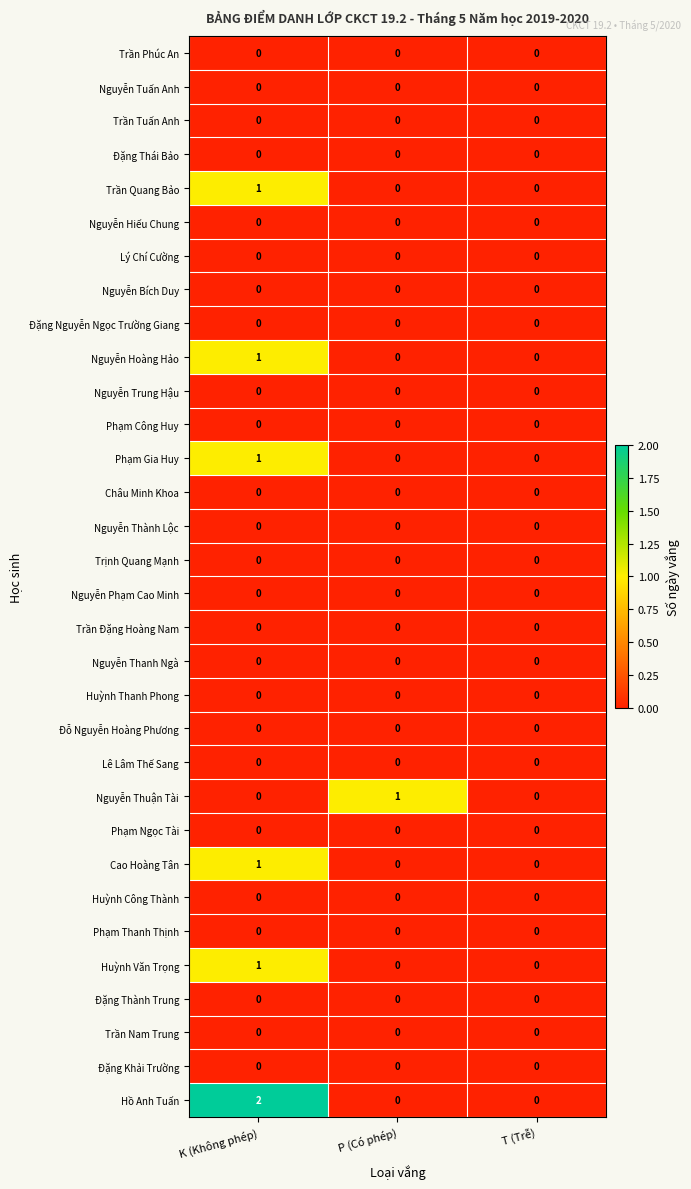

True or false: Phạm Gia Huy has a value of 0 at T (Trễ).

True